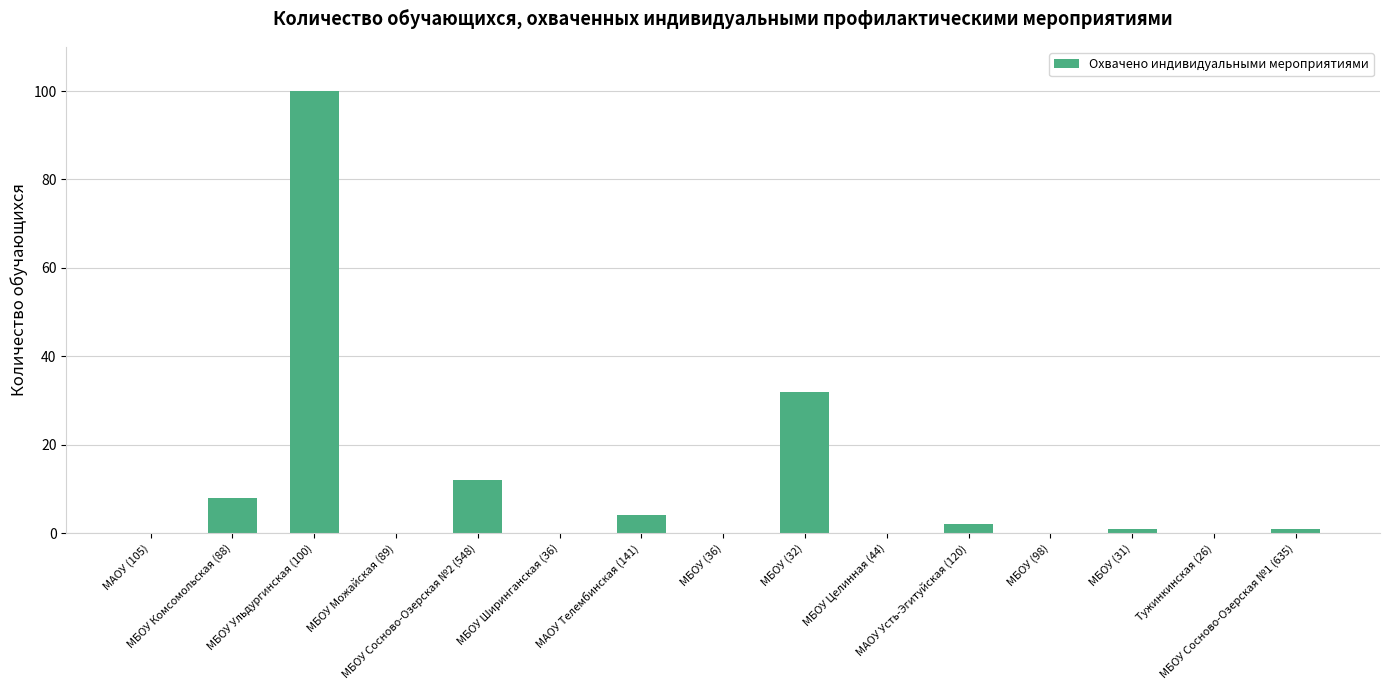

Is it true that the value at Тужинкинская (26) is 49?

False